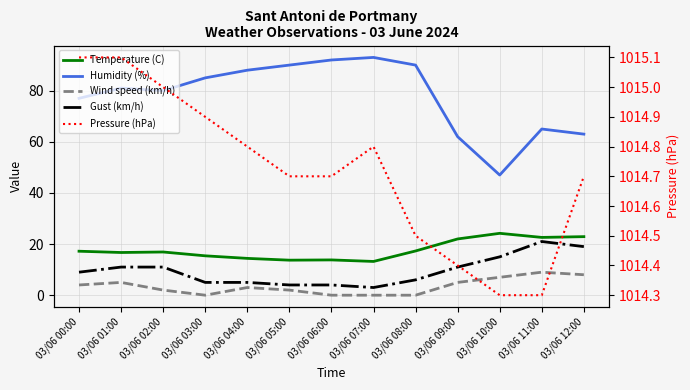

Which series has the widest spread of values?

Humidity (%)